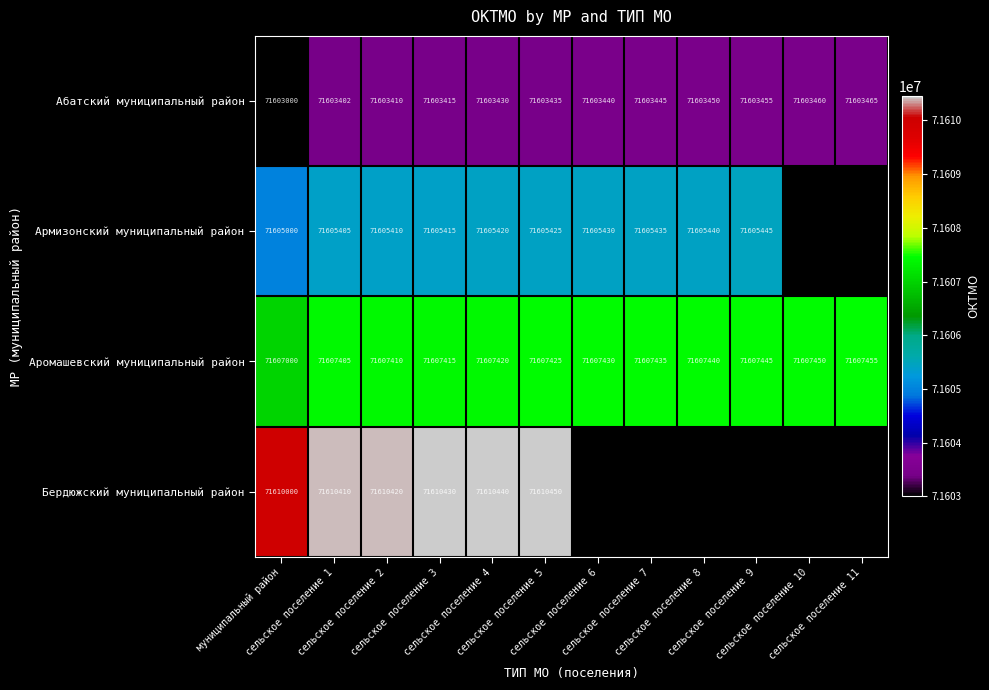

At which category does the chart reach its peak across all series?

сельское поселение 5